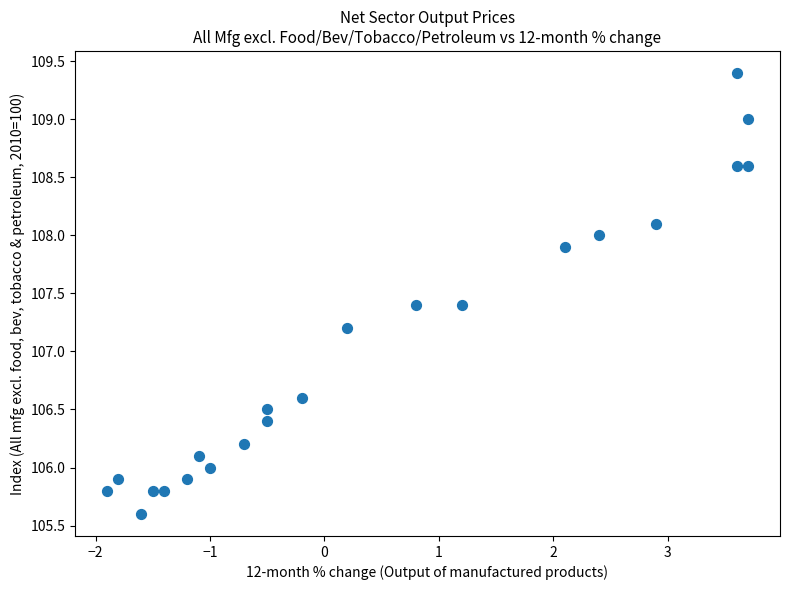

What is the range of X values (max minus min)?

5.6